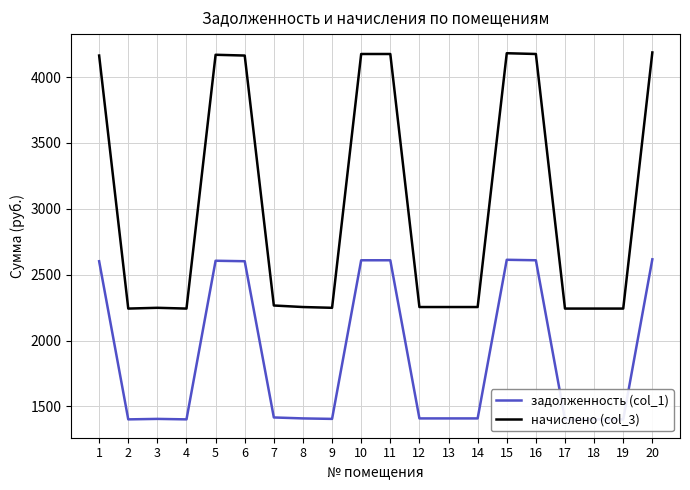

In задолженность (col_1), how many points are higher than both neighbors (excluding endpoints)?

3